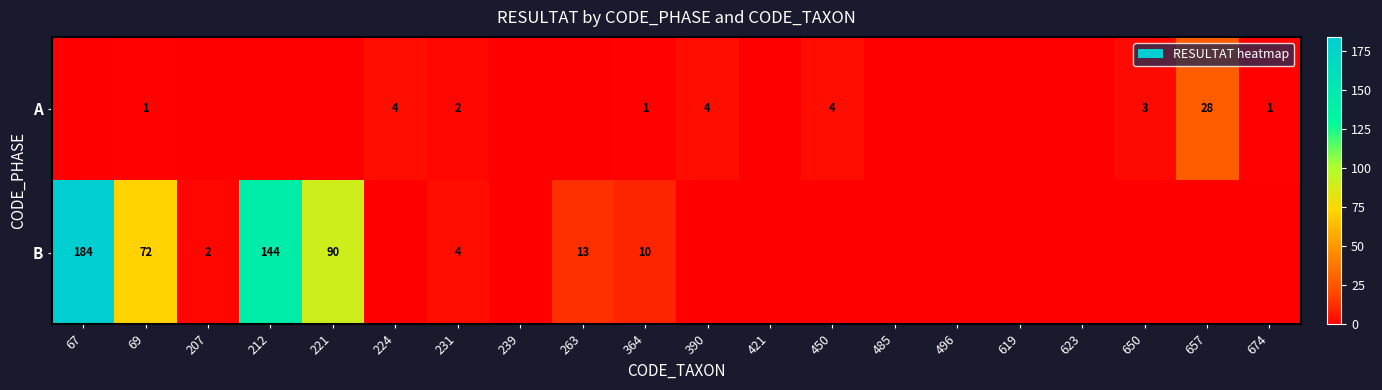

True or false: B has a value of 90 at 221.

True